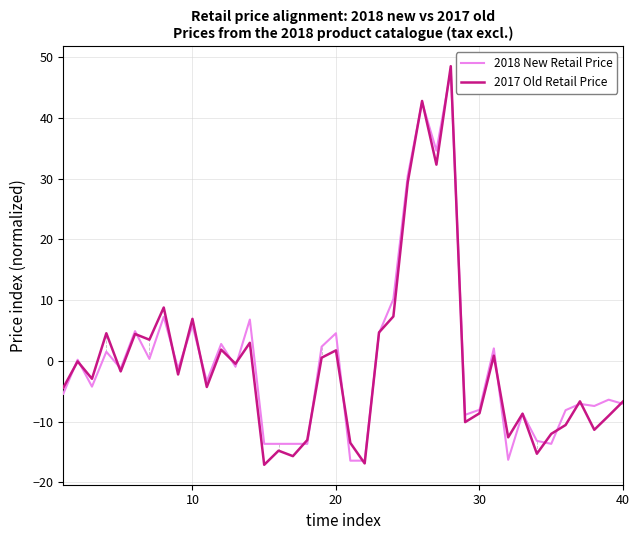

Which series has the widest spread of values?

2017 Old Retail Price